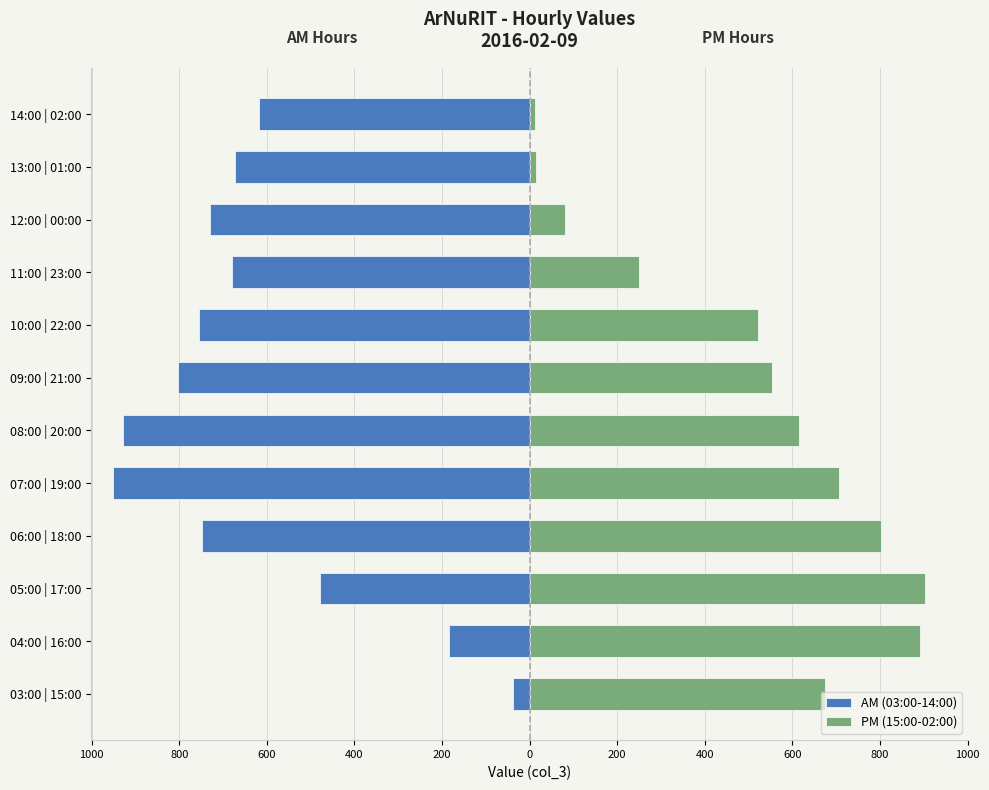

Which series has the widest spread of values?

AM (03:00-14:00)